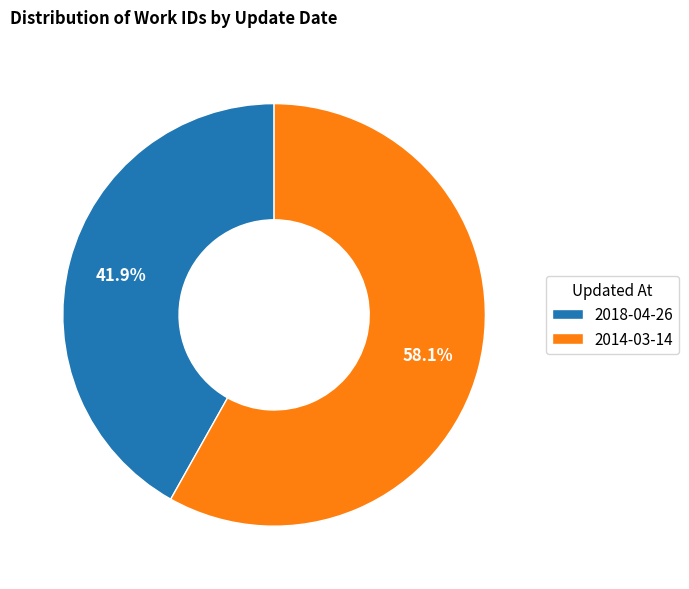

What is the largest slice in the pie chart?

2014-03-14